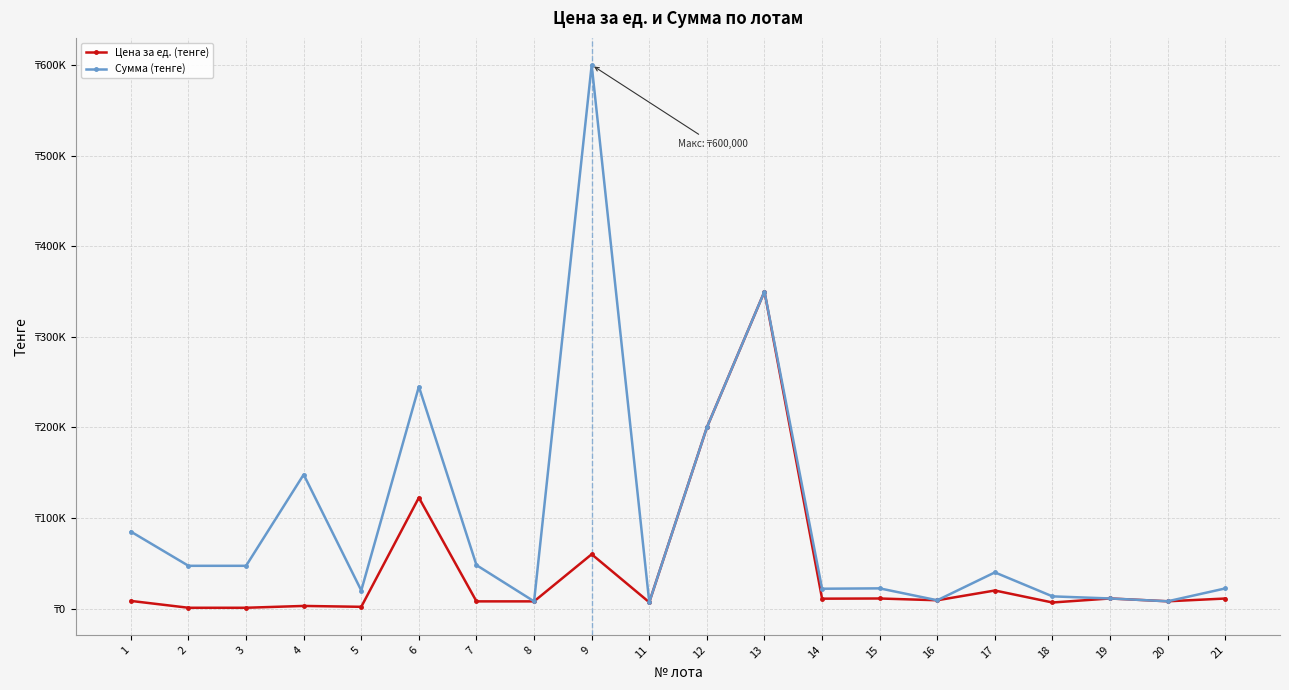

True or false: Сумма (тенге) and Цена за ед. (тенге) intersect in this chart.

False